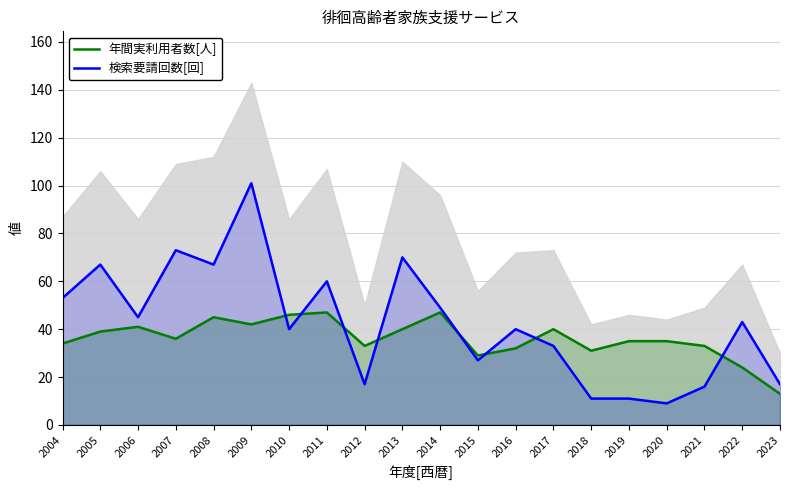

Rank the series by their maximum value, from highest to lowest.

検索要請回数[回], 年間実利用者数[人]